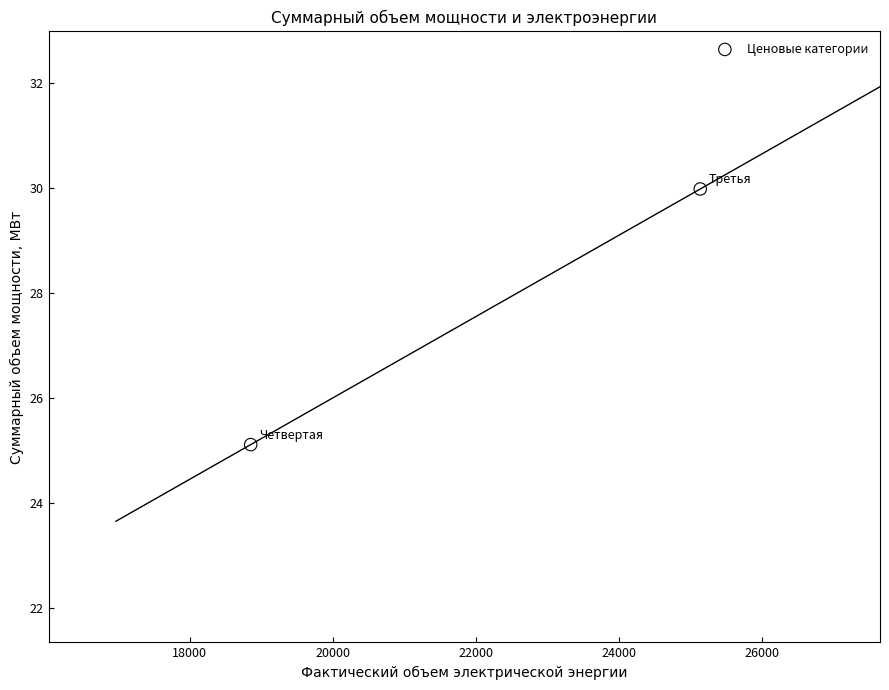

What Y value in the scatter plot is closest to 27?

25.1